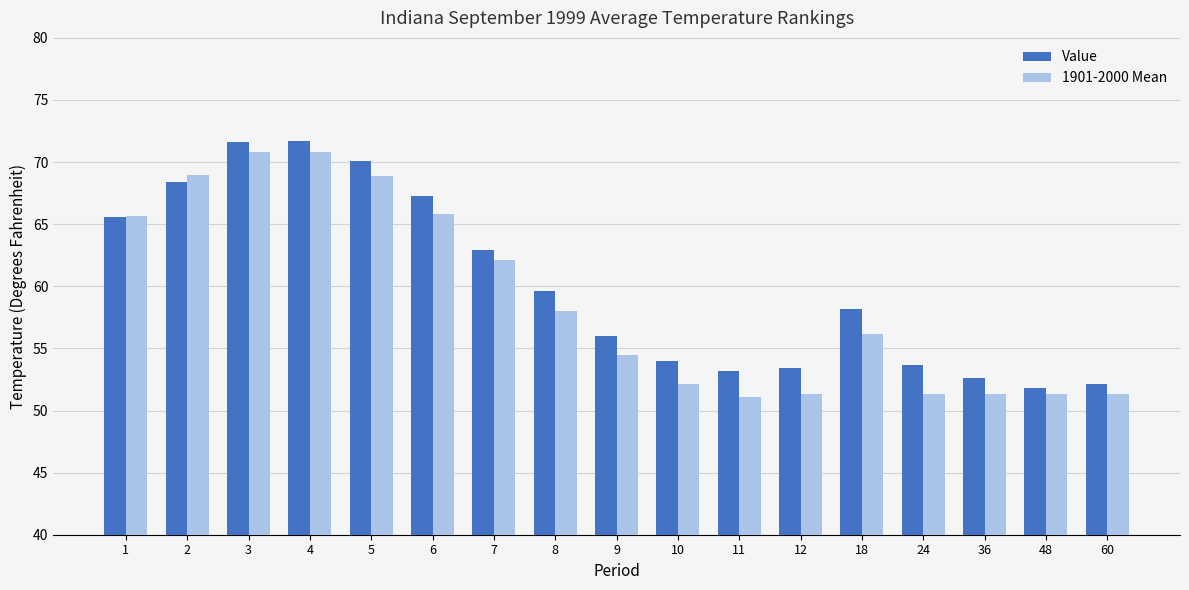

The value of 1901-2000 Mean at 5 is 68.9. True or false?

True